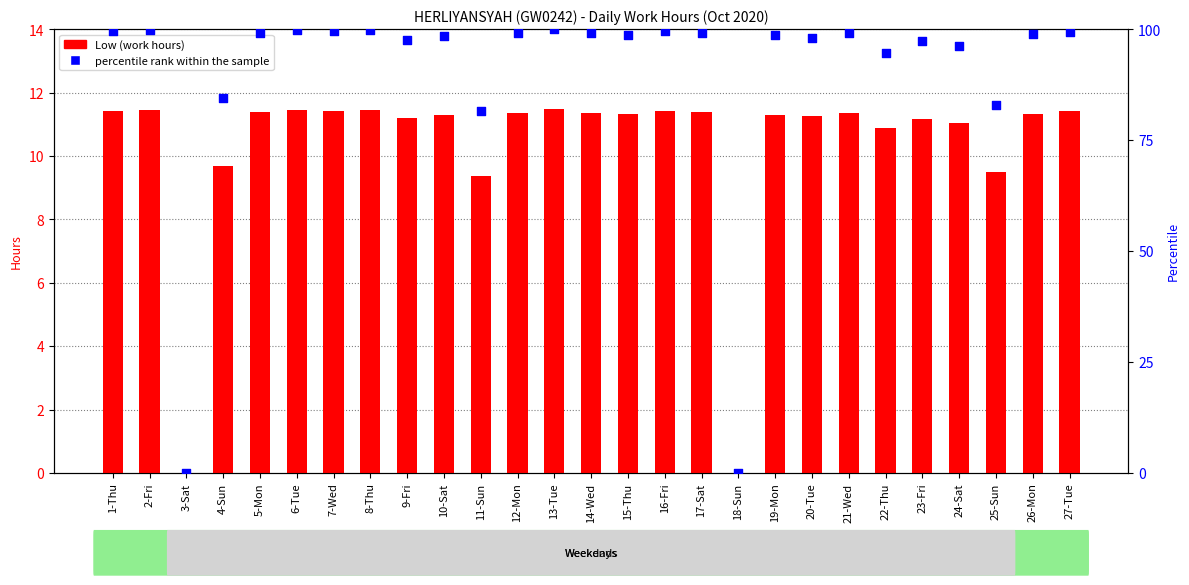

What are all the series names shown in the legend?

Low (work hours), percentile rank within the sample